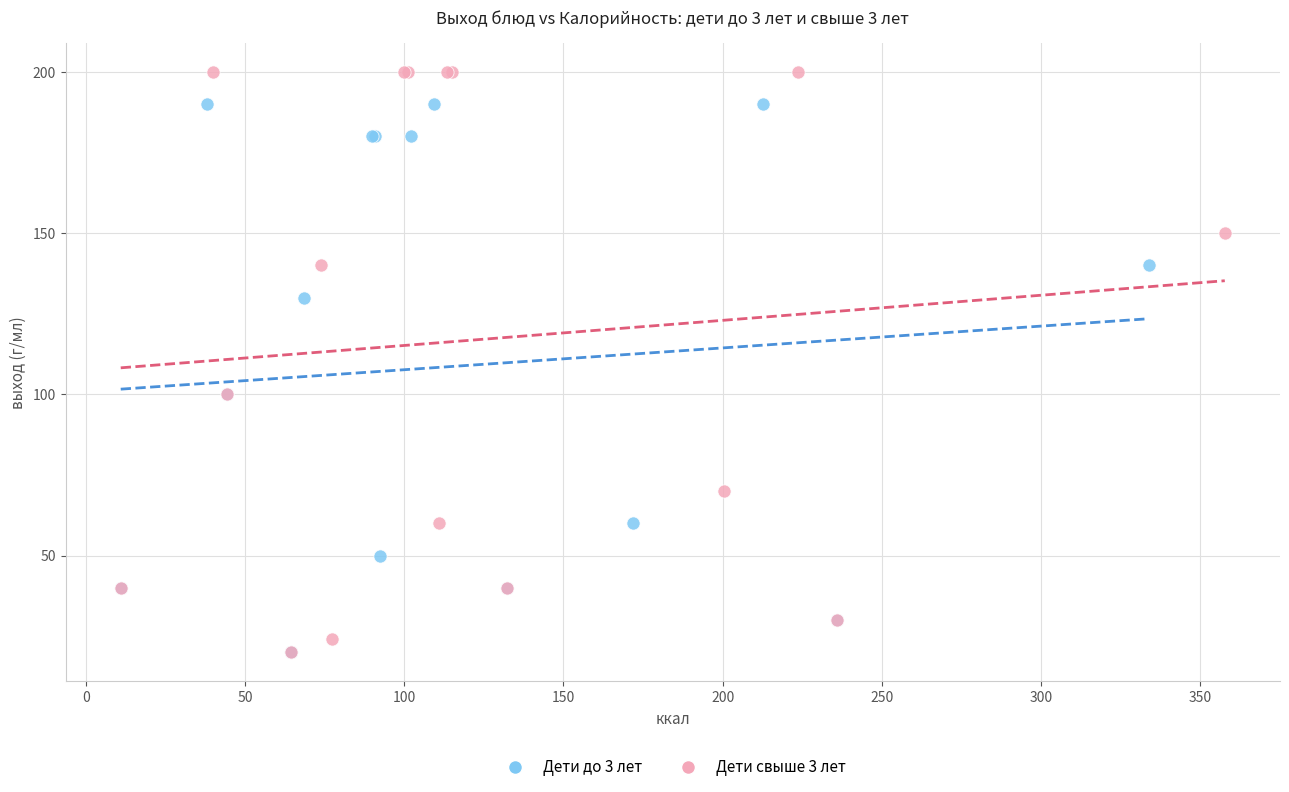

Which series has the widest spread of Y values?

Дети свыше 3 лет